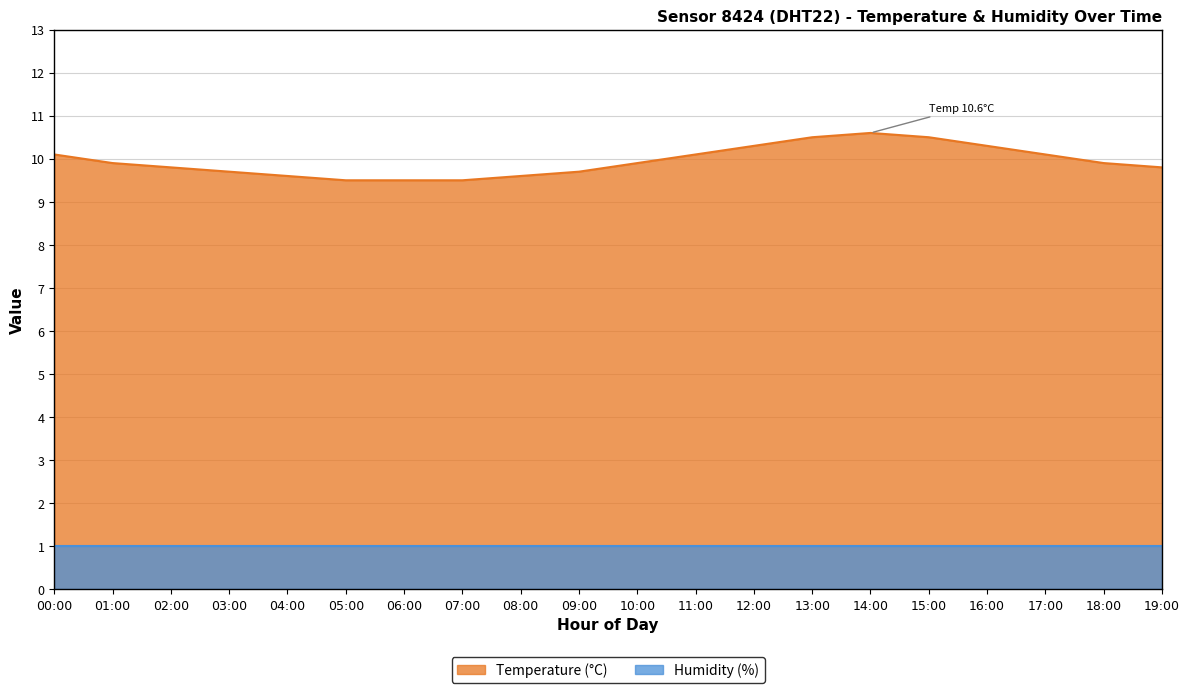

What is the difference between the maximum and minimum values?

1.1